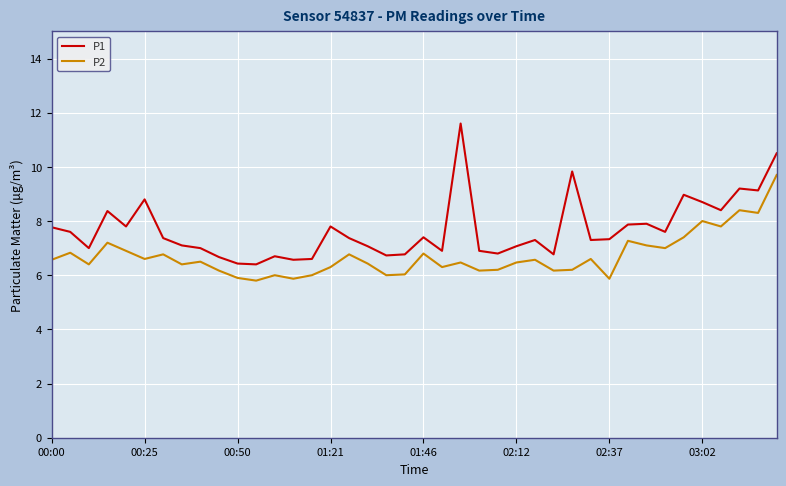

At how many categories does at least one series exceed 6?

40